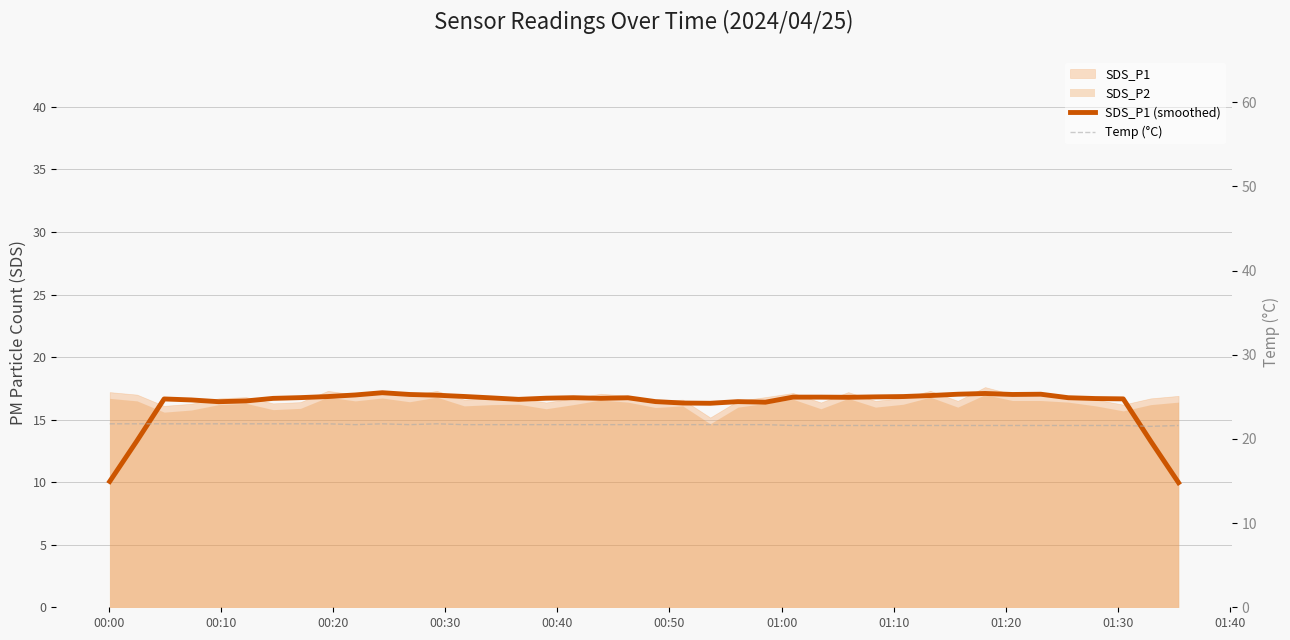

Is the value of SDS_P1 (smoothed) at 00:10 greater than the value of Temp (°C) at 00:20?

No